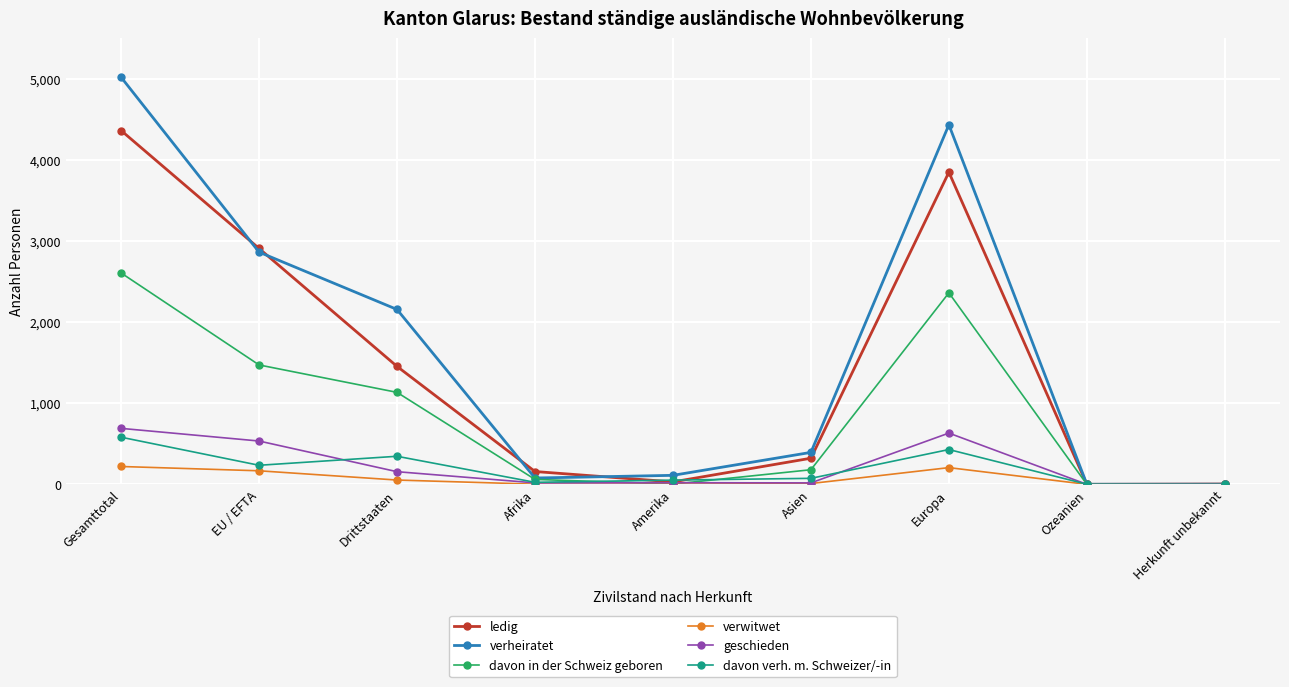

How many categories are shown in the chart?

9